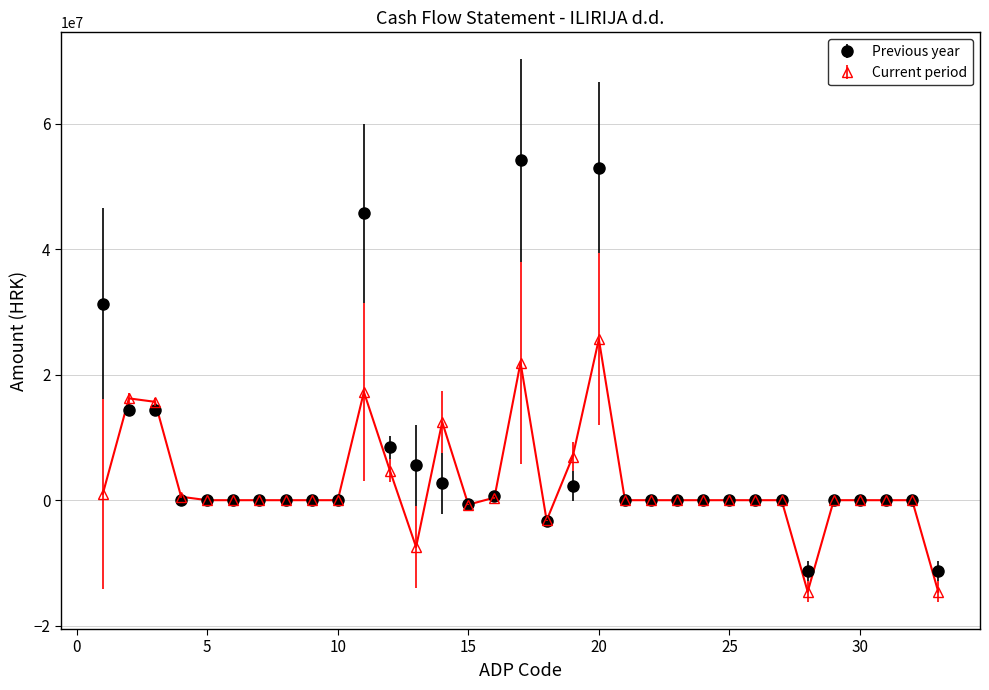

At how many categories does at least one series exceed 43542920?

3